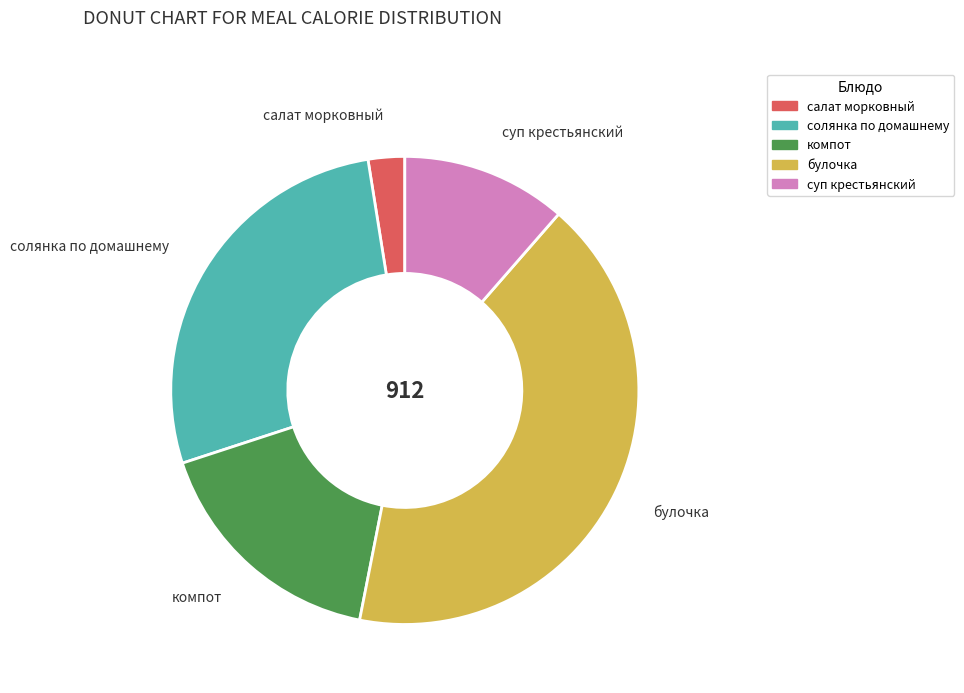

Count the number of slices in the pie.

5